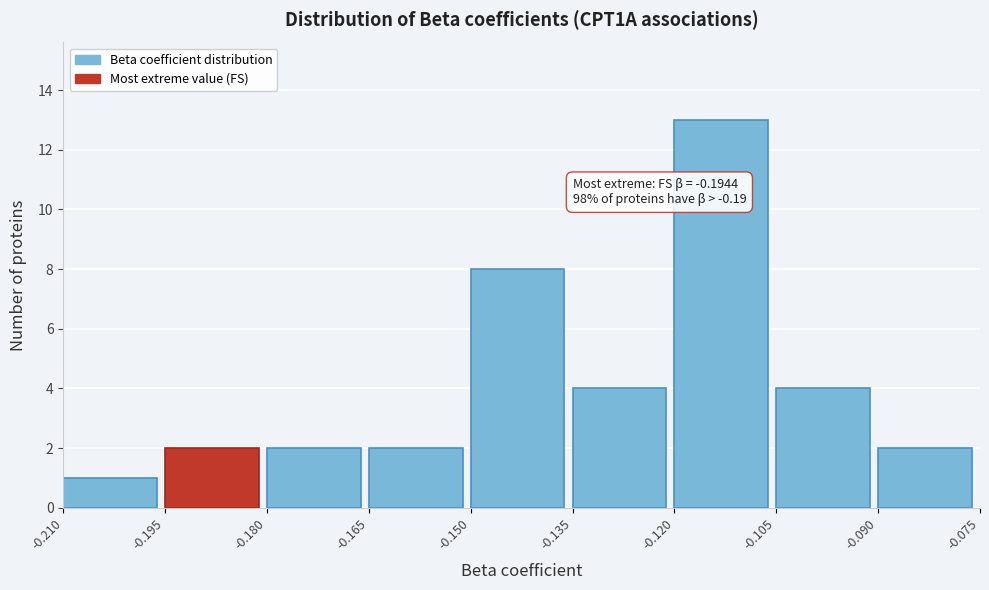

Which range on the x-axis has the tallest bar?

-0.120 to -0.105